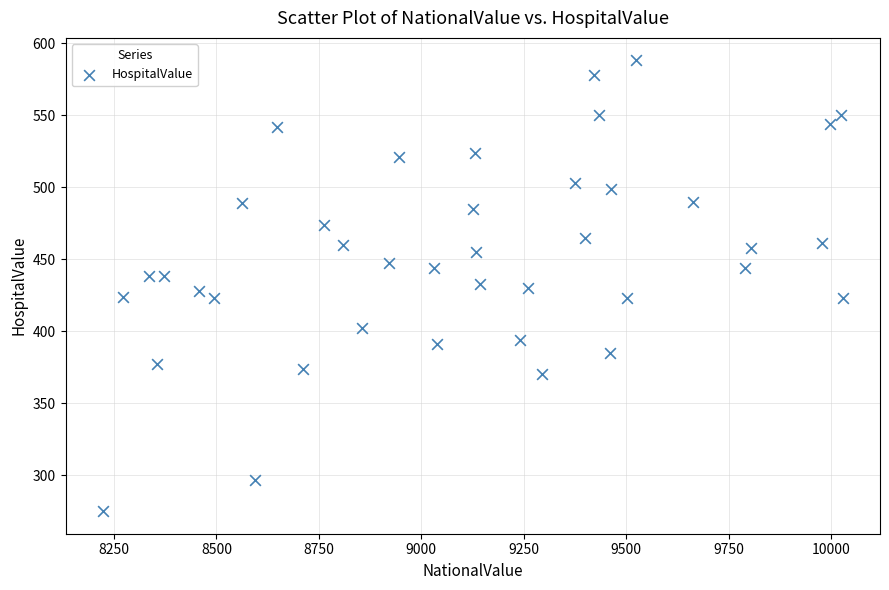

What is the range of X values (max minus min)?

1807